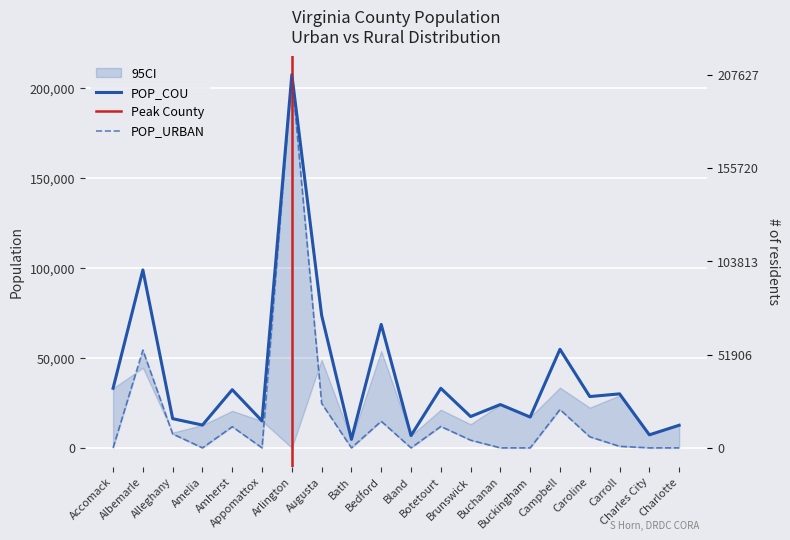

Reading right to left, list all the values displayed in this chart.

POP_URBAN: Charlotte=0	Charles City=0	Carroll=858	Caroline=6165	Campbell=21326	Buckingham=0	Buchanan=0	Brunswick=4270	Botetourt=11901	Bland=0	Bedford=14812	Bath=0	Augusta=24752	Arlington=207627	Appomattox=0	Amherst=11756	Amelia=0	Alleghany=7736	Albemarle=54411	Accomack=0
POP_COU: Charlotte=12586	Charles City=7256	Carroll=30042	Caroline=28545	Campbell=54842	Buckingham=17146	Buchanan=24098	Brunswick=17434	Botetourt=33148	Bland=6824	Bedford=68676	Bath=4731	Augusta=73750	Arlington=207627	Appomattox=14973	Amherst=32353	Amelia=12690	Alleghany=16250	Albemarle=98970	Accomack=33164